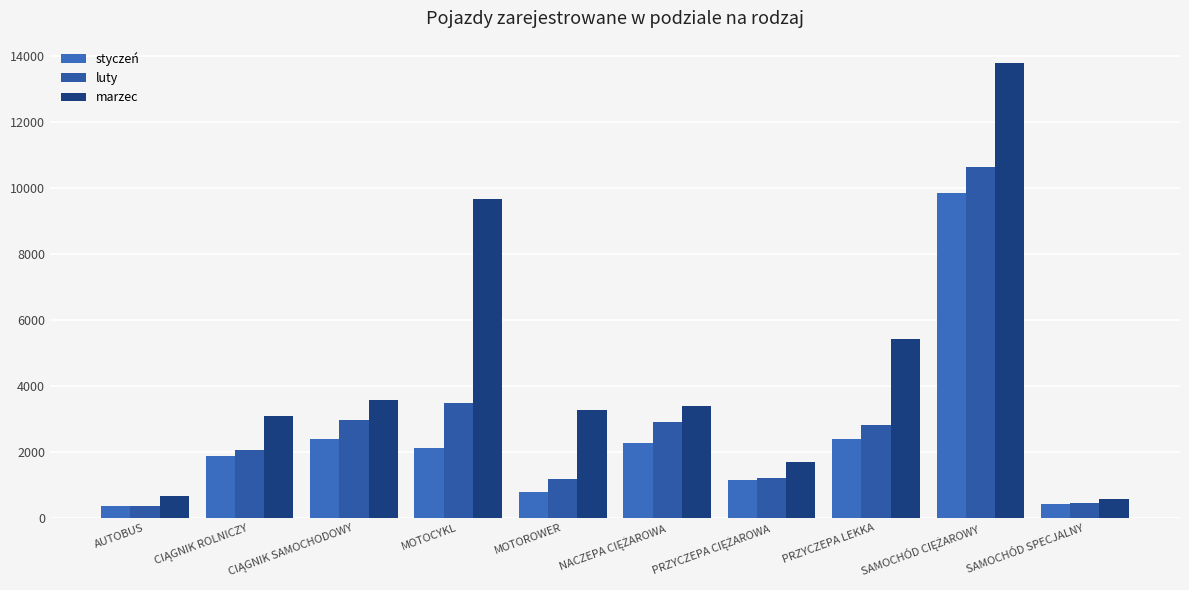

What is the value of the styczeń bar at the 4th from the left?

2103